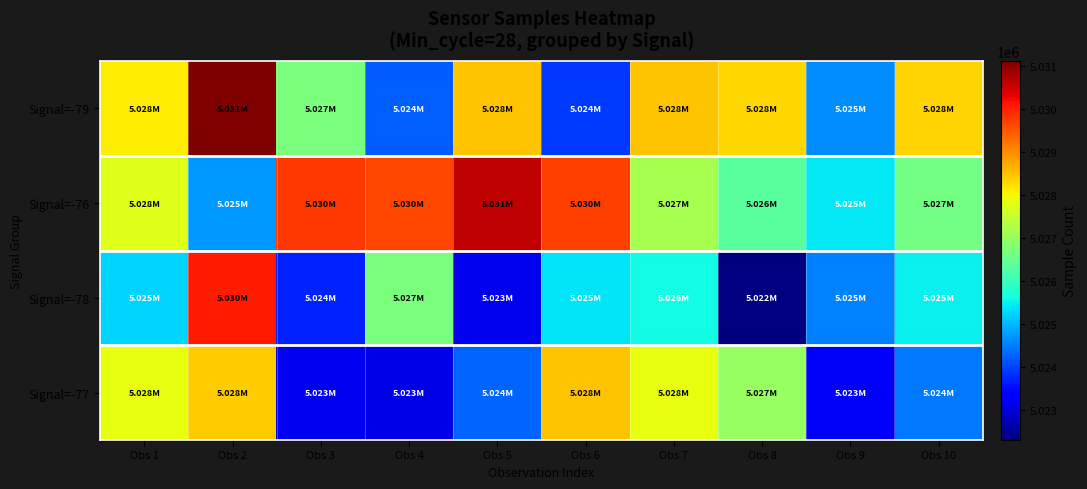

What is the smallest value displayed?

5022301